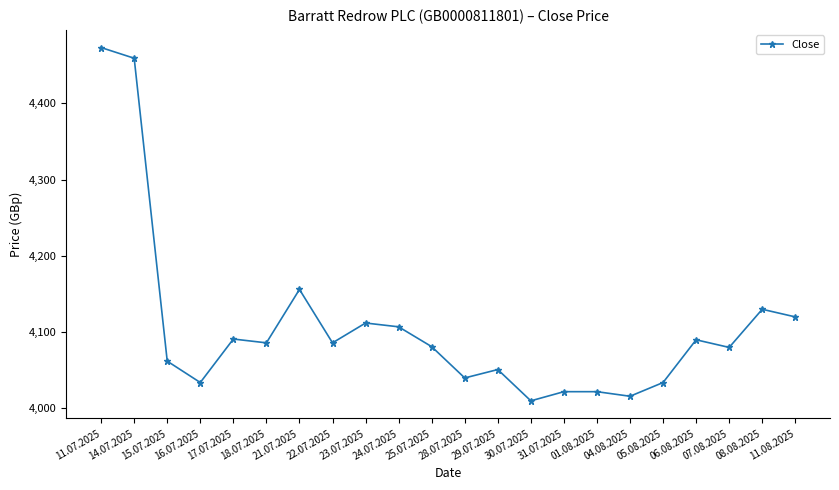

Is it true that the value at 21.07.2025 is 6791?

False